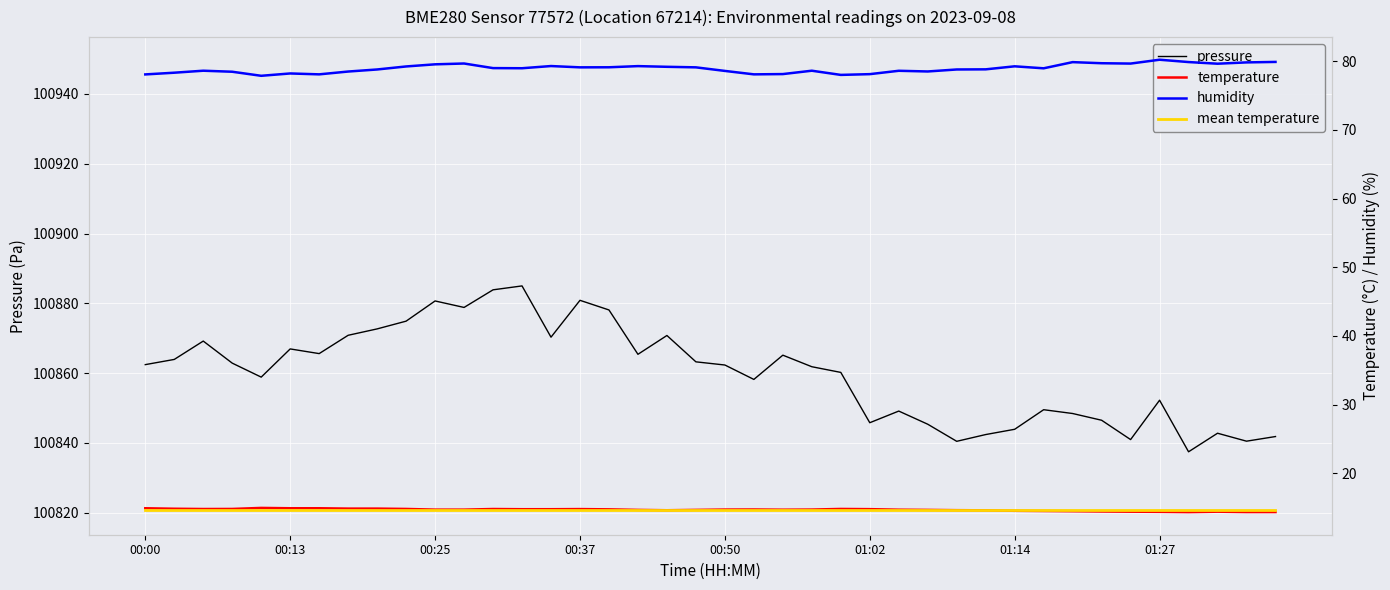

What are all the series names shown in the legend?

pressure, temperature, humidity, mean temperature